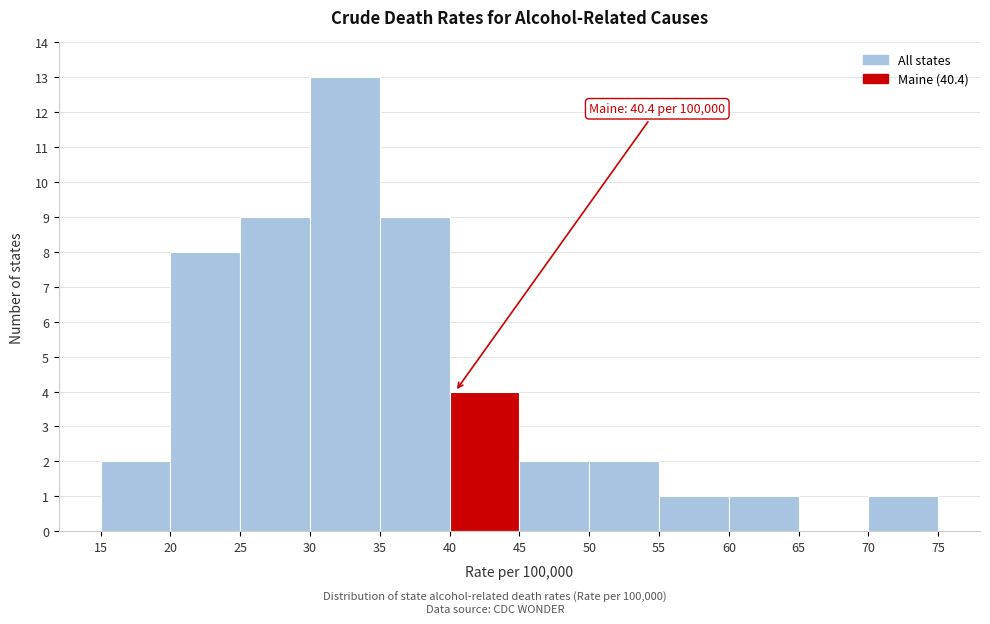

Which range on the x-axis has the tallest bar?

30 to 35